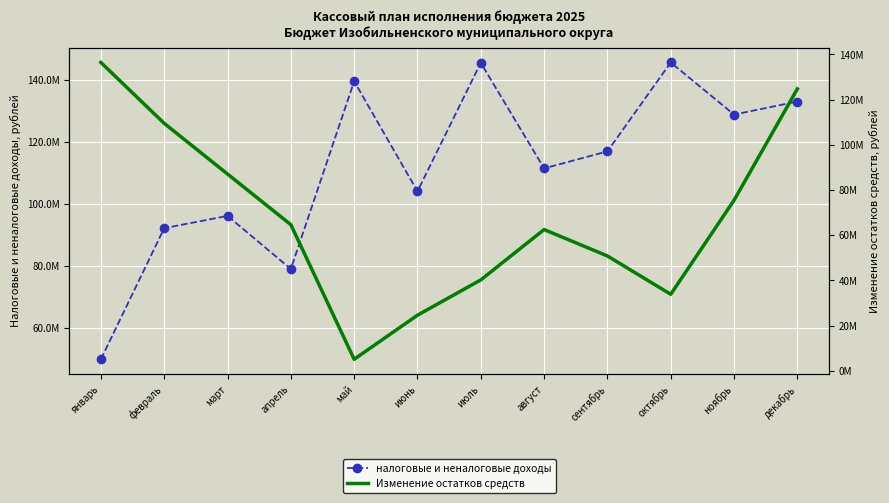

Which category has the lowest value across all series?

май